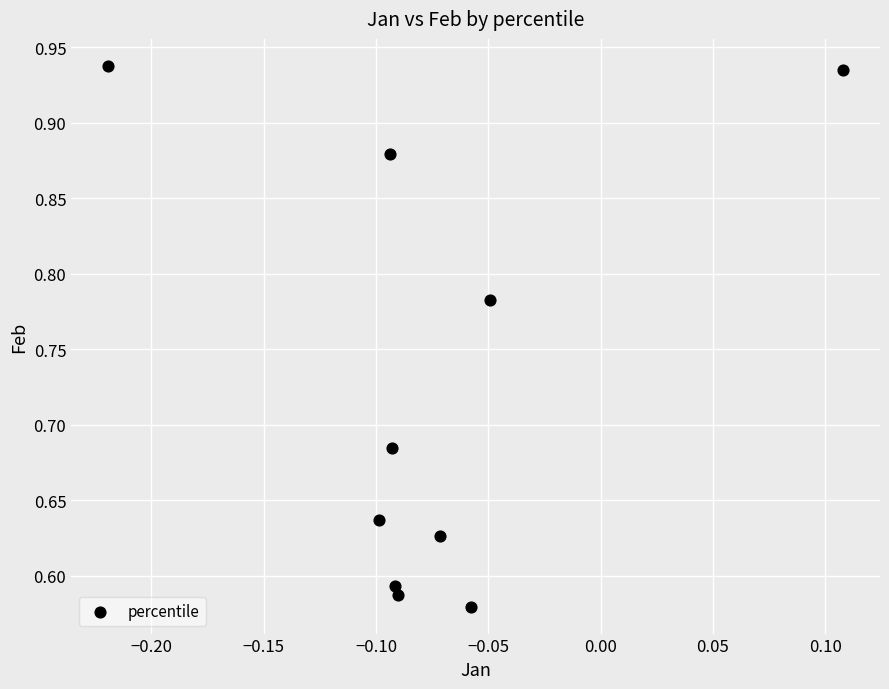

What is the range of Y values (max minus min)?

0.4